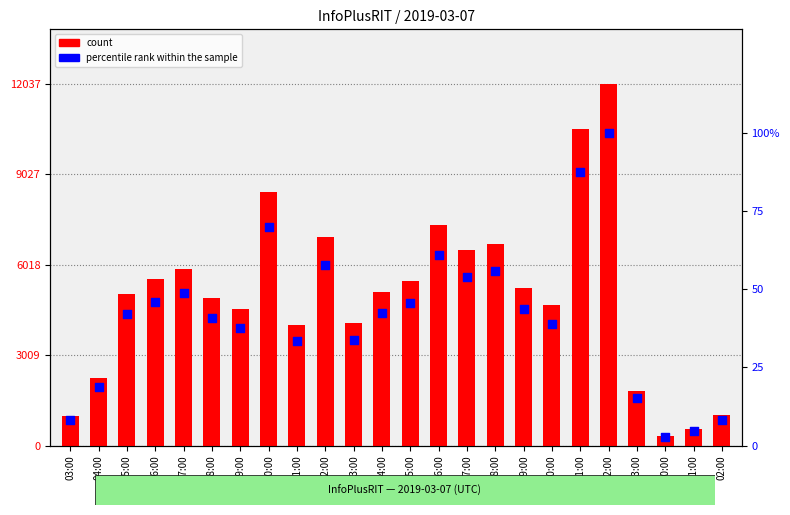

At which category is the sum across all series the highest?

22:00